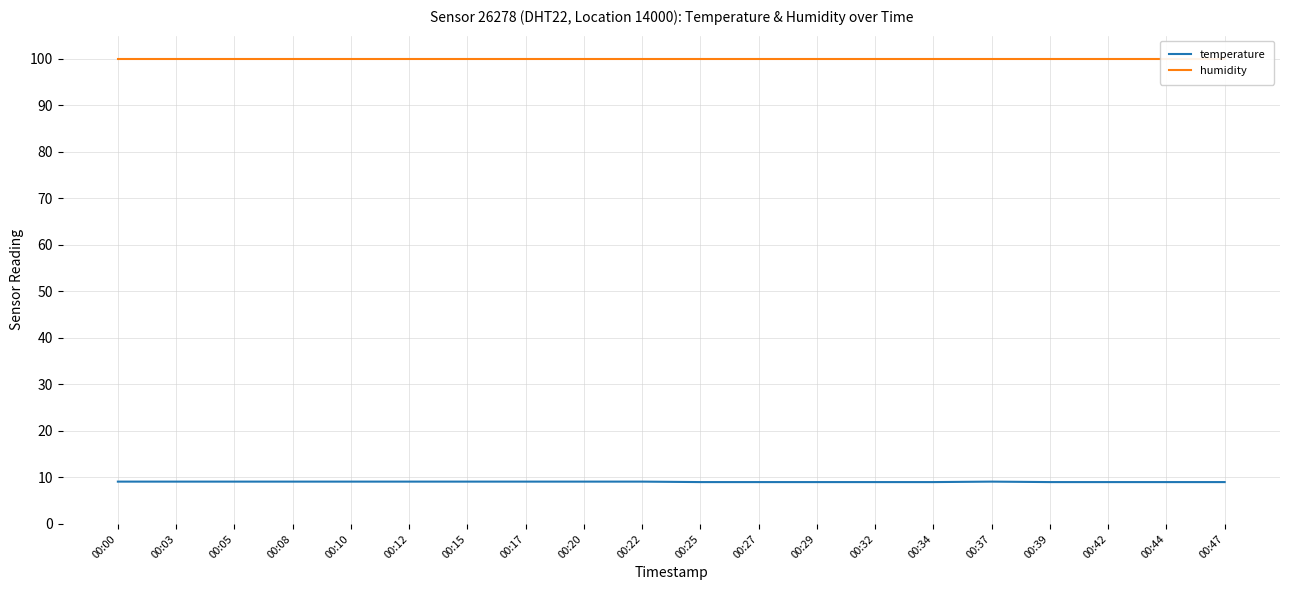

True or false: temperature and humidity cross at least once.

False